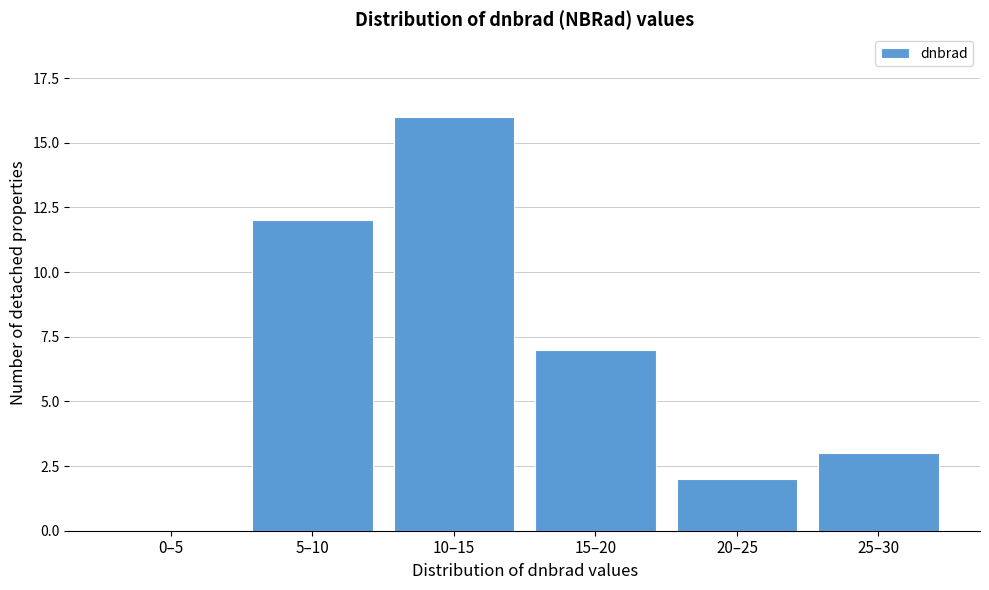

Reading left to right, what are all the values shown in this chart?

0–5=0	5–10=12	10–15=16	15–20=7	20–25=2	25–30=3